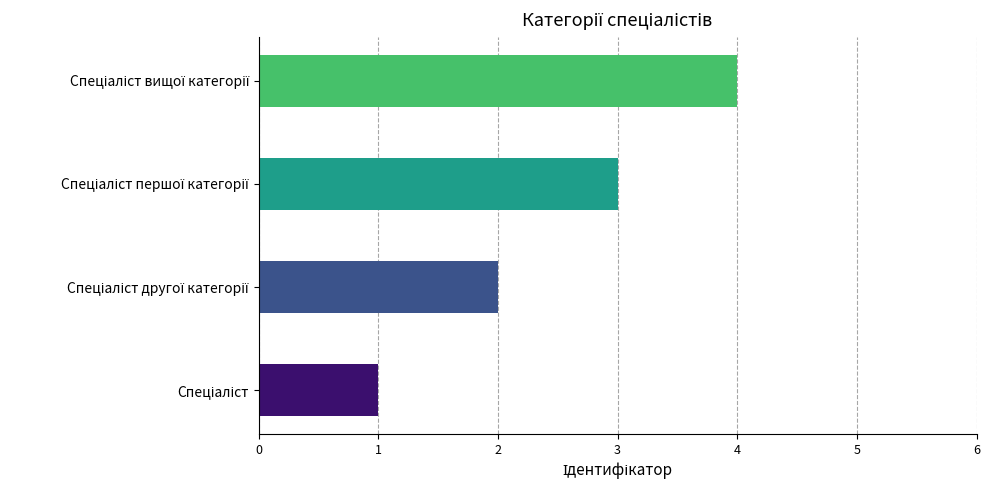

Is it true that the value at Спеціаліст першої категорії is 4?

False